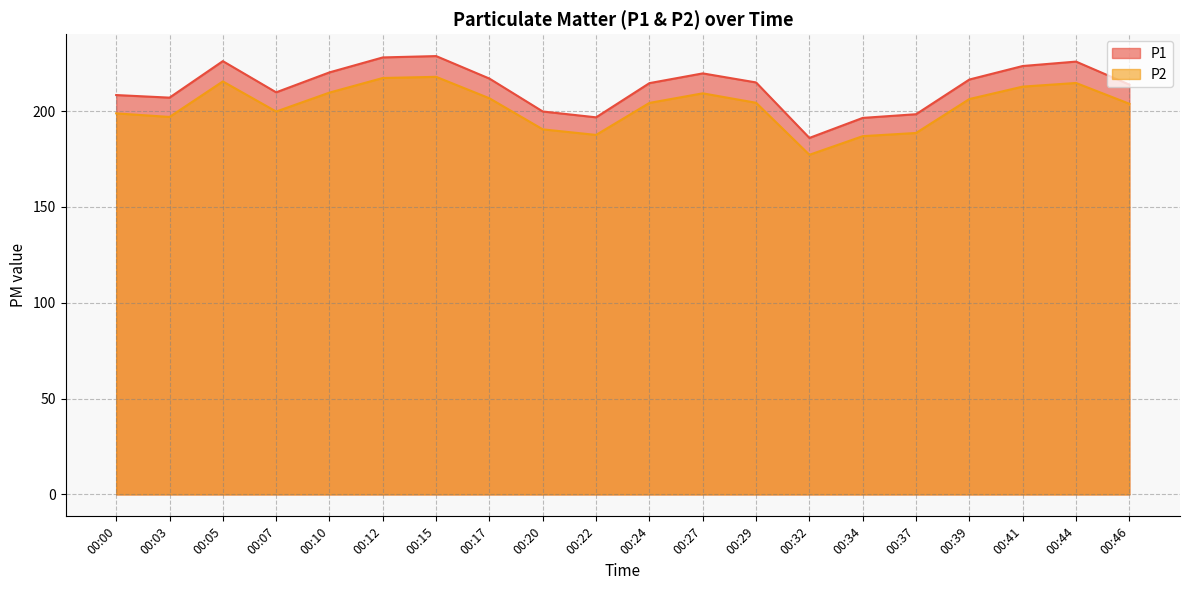

Does the chart display data point markers on the line(s)?

No